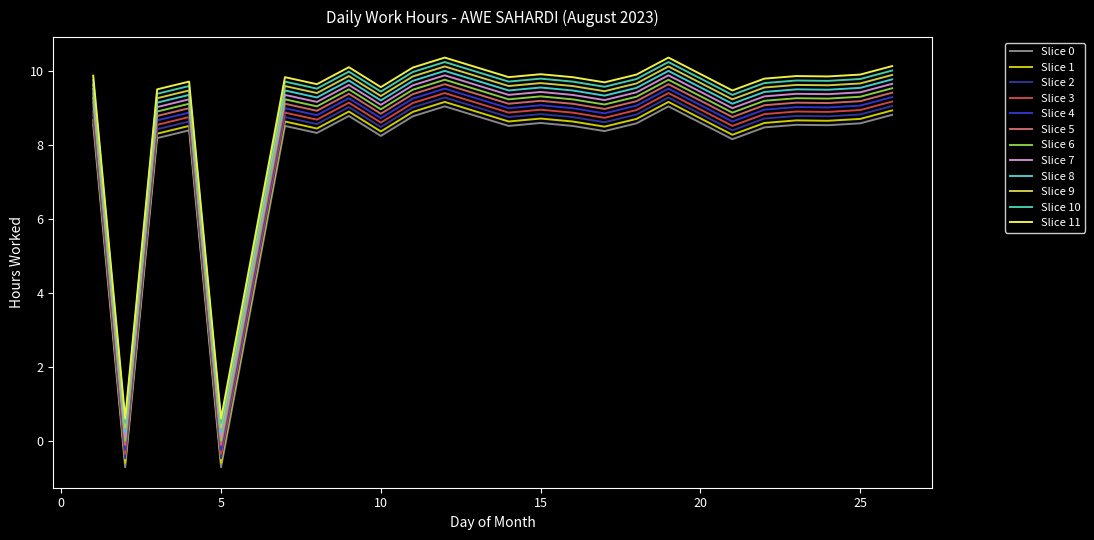

How many lines are shown in the chart?

12